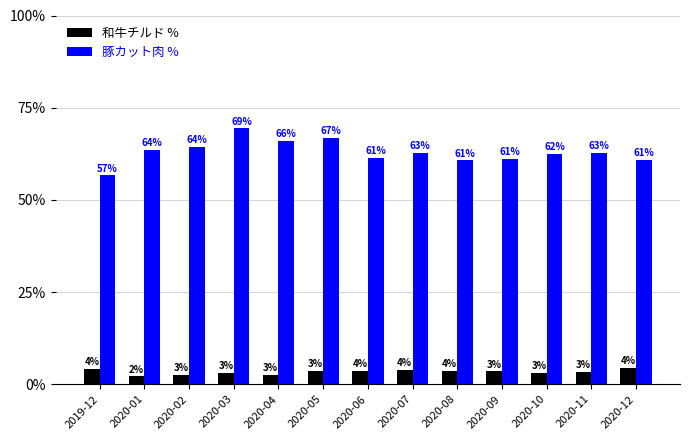

Rank the series by their maximum value, from lowest to highest.

和牛チルド %, 豚カット肉 %